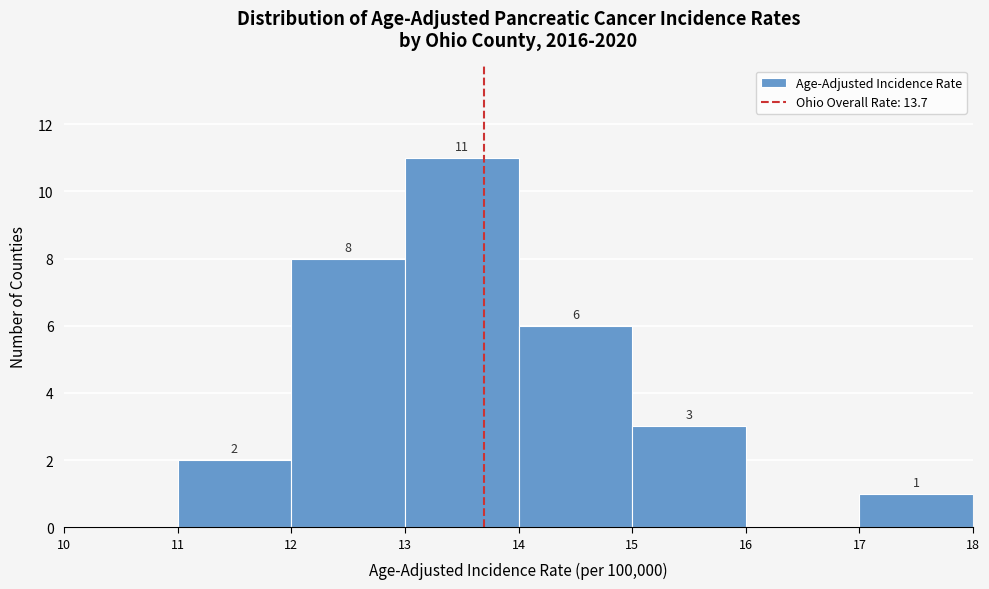

Over which range of the x-axis is the bar tallest?

13 to 14